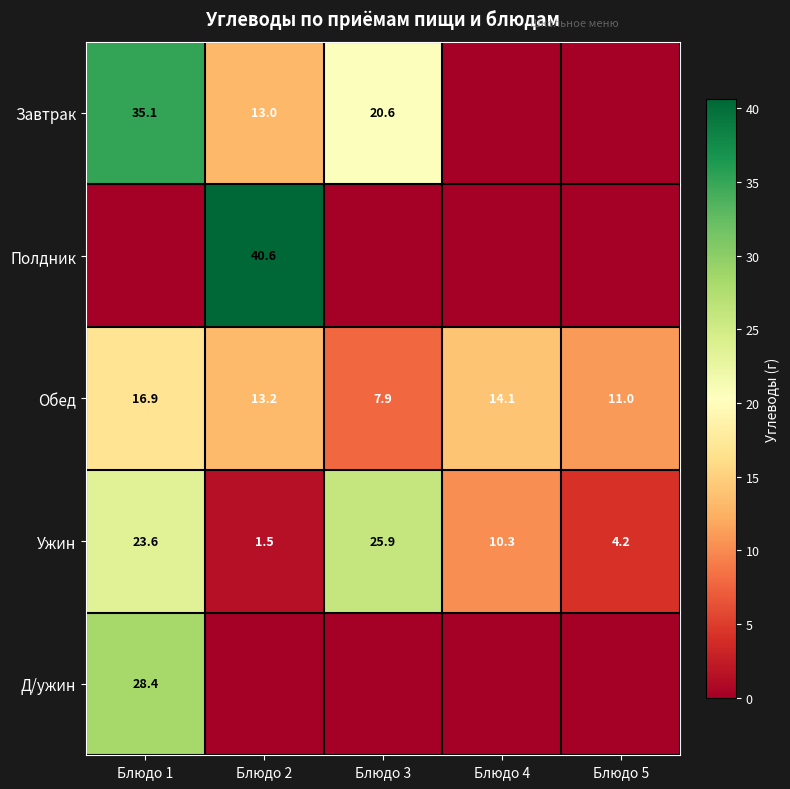

The value of Обед at Блюдо 3 is 2.2. True or false?

False